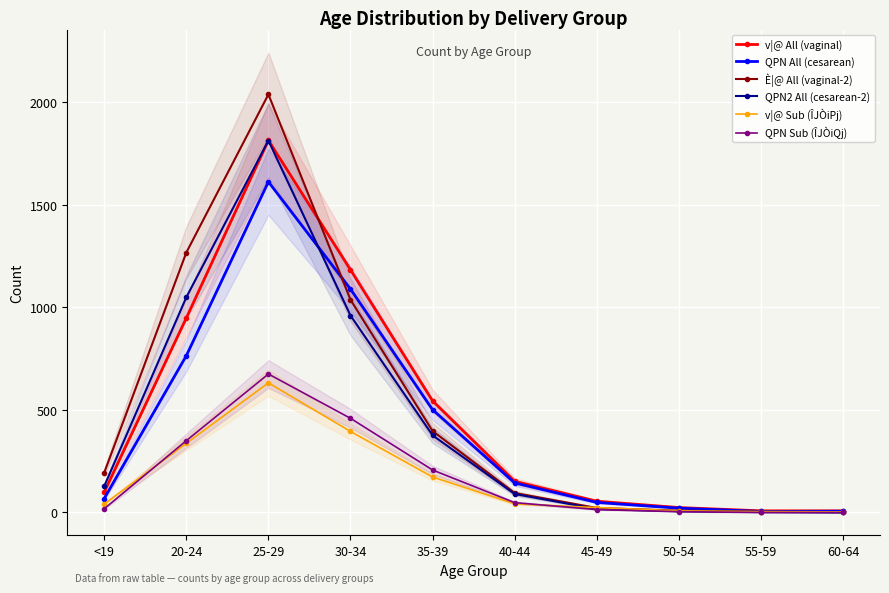

How many lines are shown in the chart?

6